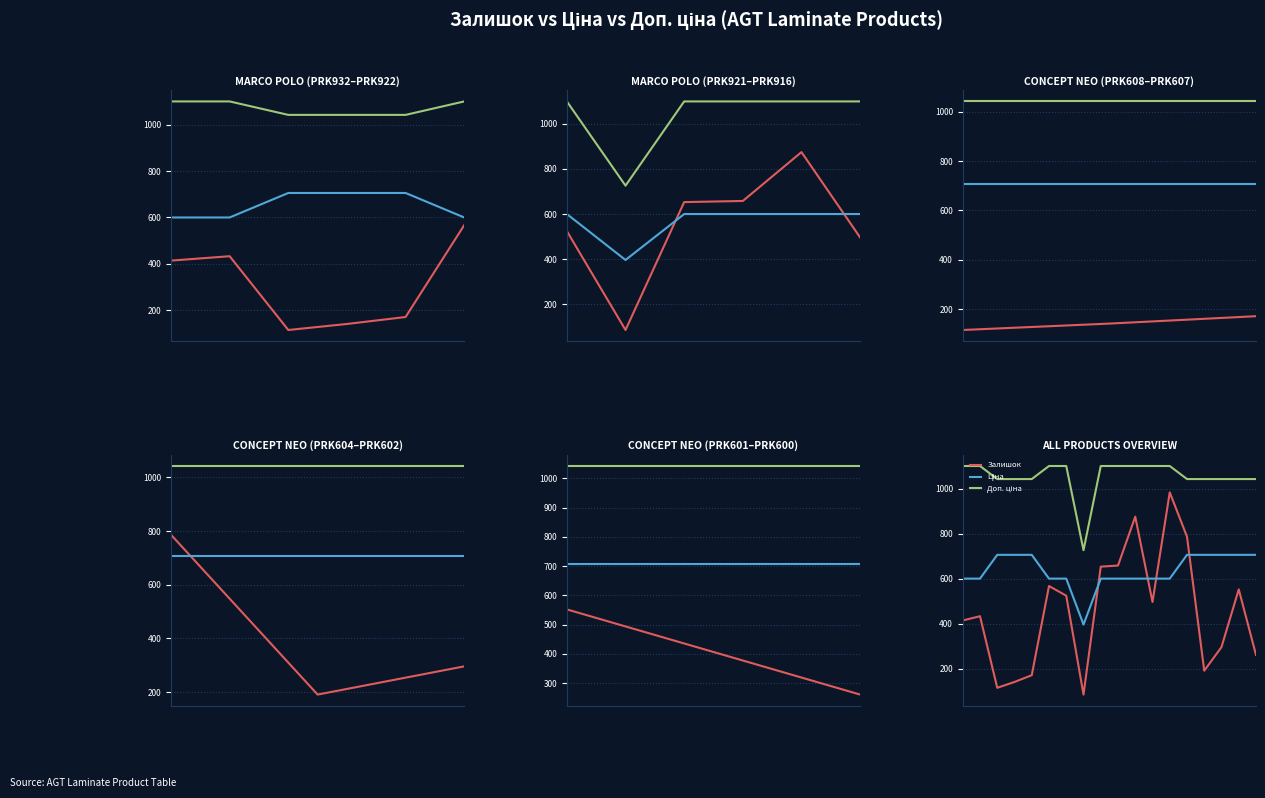

How many lines are shown in the chart?

3